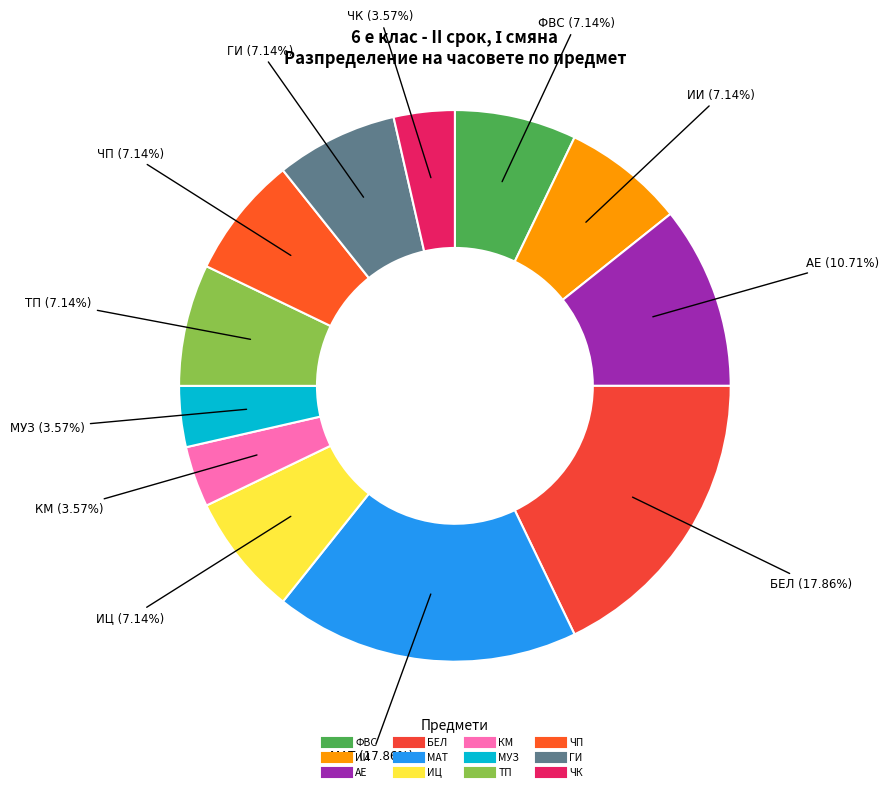

Count the number of slices in the pie.

12